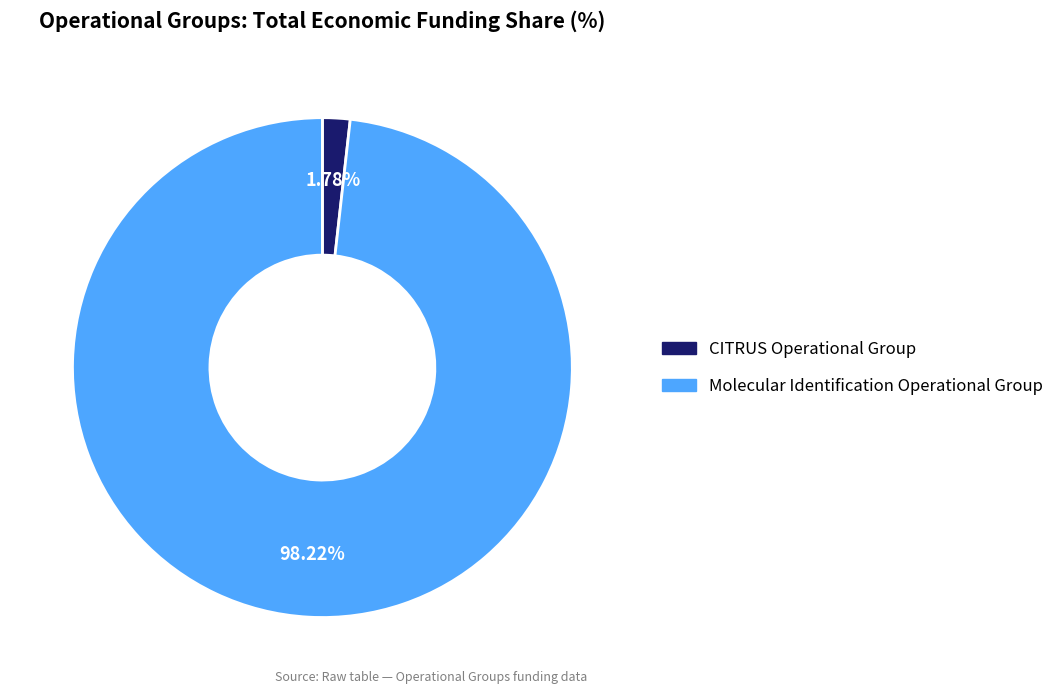

What percentage is the CITRUS Operational Group slice, to the nearest percent?

2%